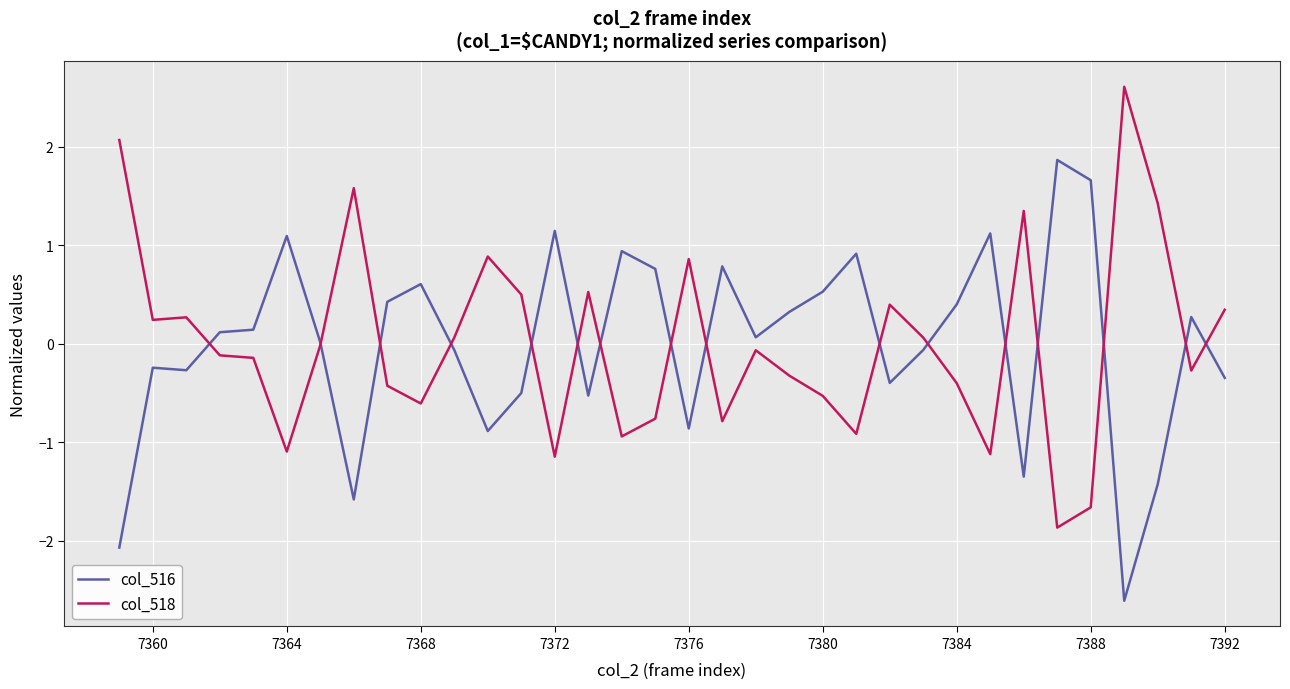

List the series in order of their peak value, highest first.

col_518, col_516